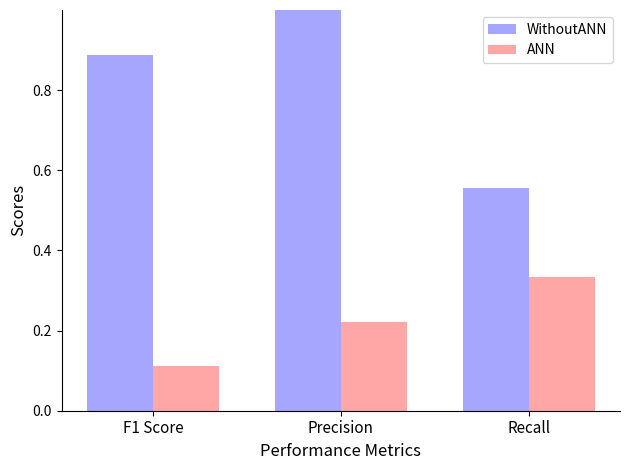

Rank the series by their average value, from lowest to highest.

ANN, WithoutANN